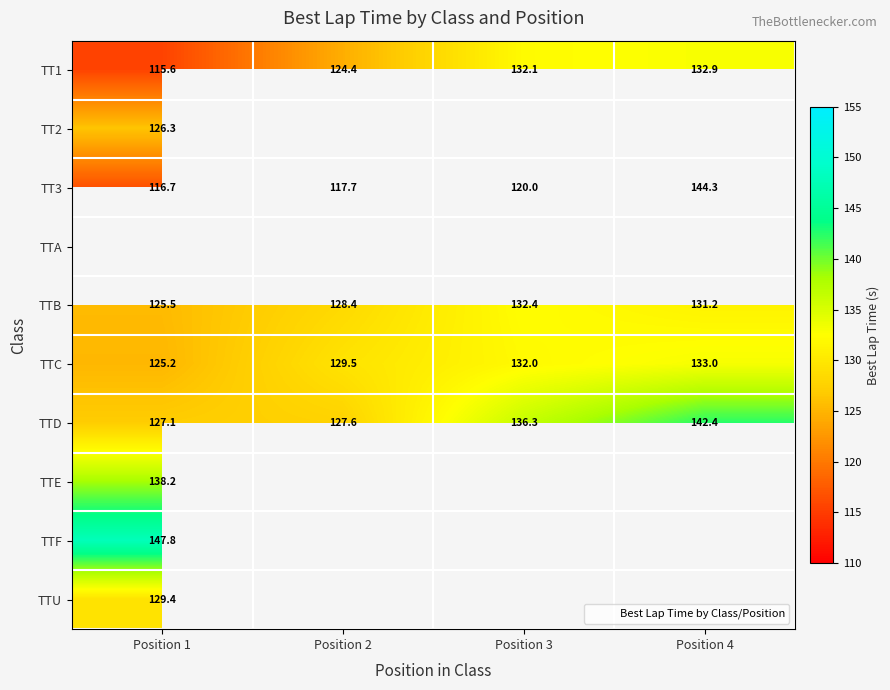

What is the average value of the TTC series?

129.9